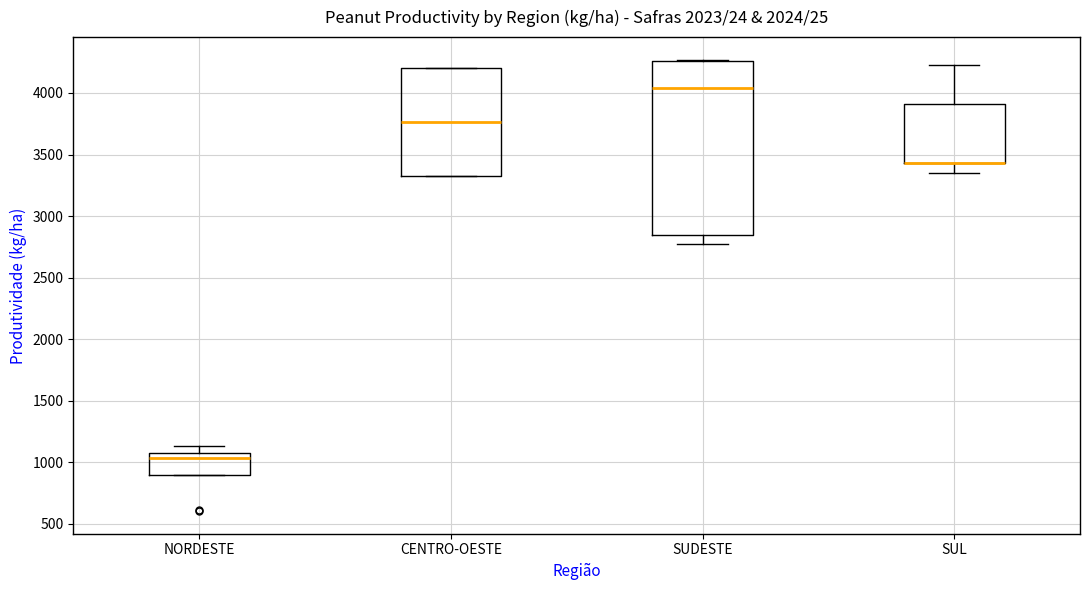

Comparing the boxes themselves (not the whiskers), which one is the tallest?

SUDESTE